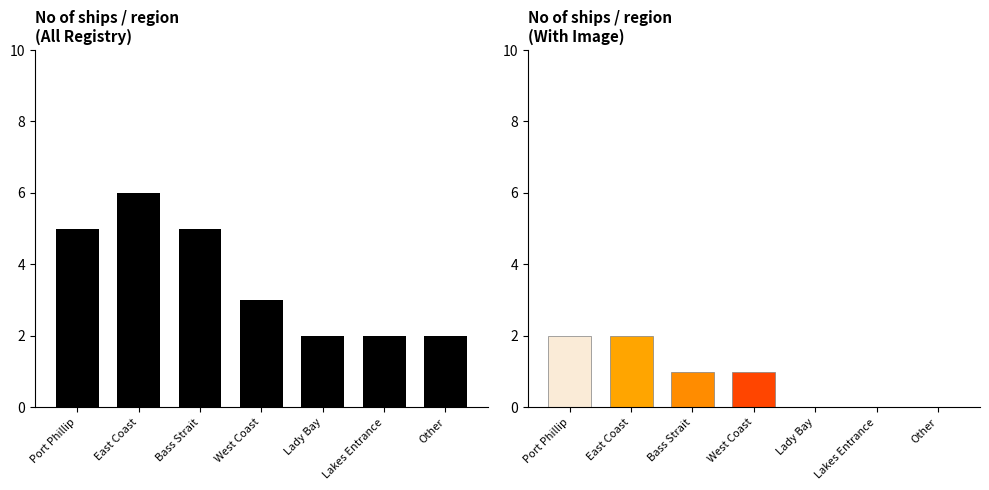

Count the number of data series in this chart.

1